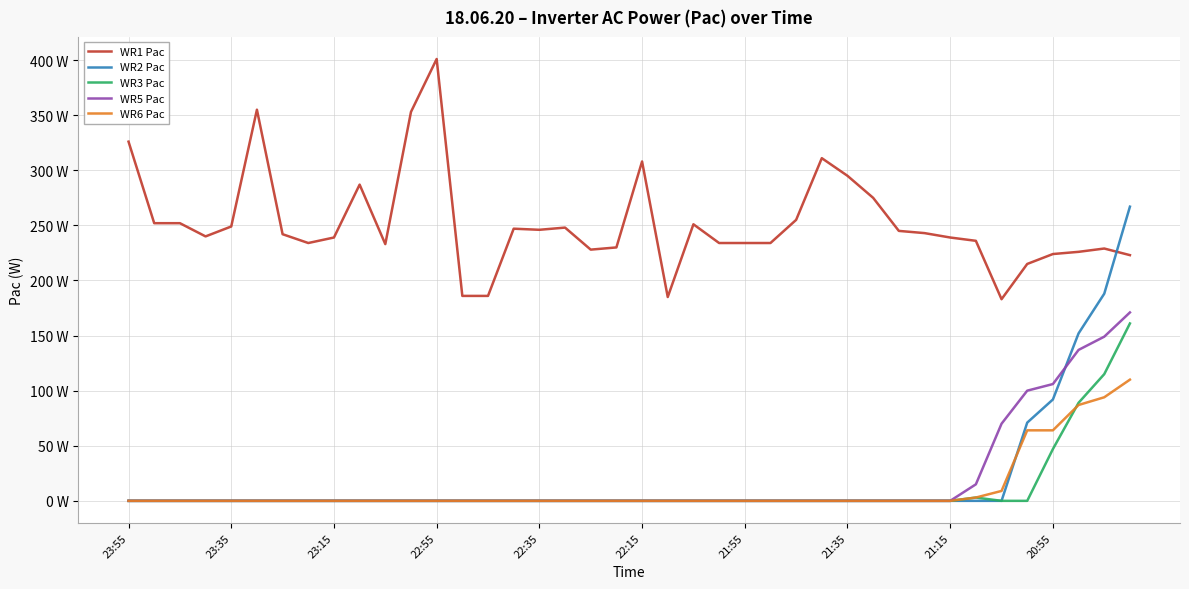

True or false: WR6 Pac and WR1 Pac cross at least once.

False